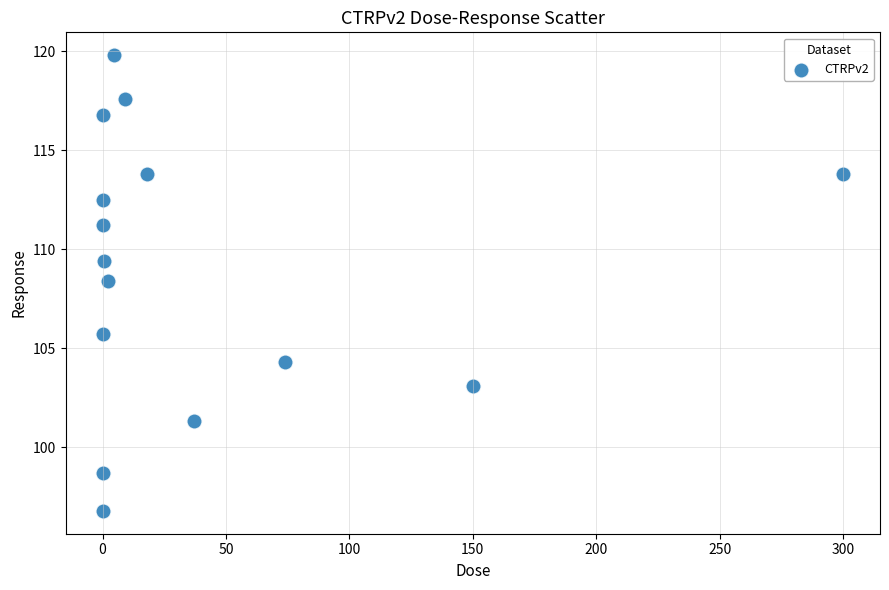

What Y value in the scatter plot is closest to 108?

108.4